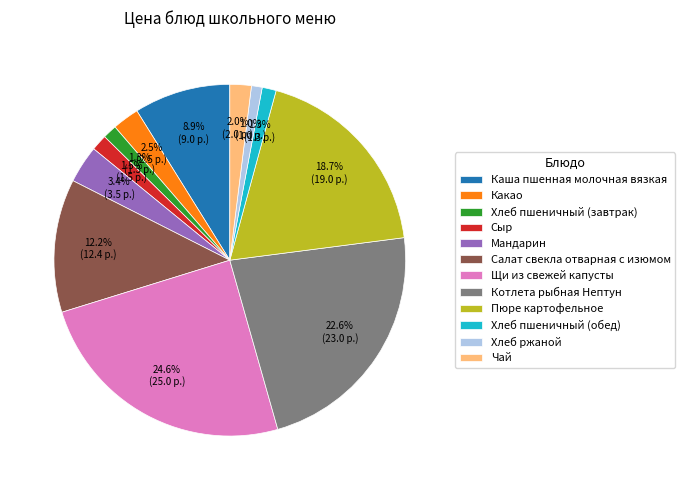

To the nearest percent, what portion does Салат свекла отварная с изюмом represent?

12%